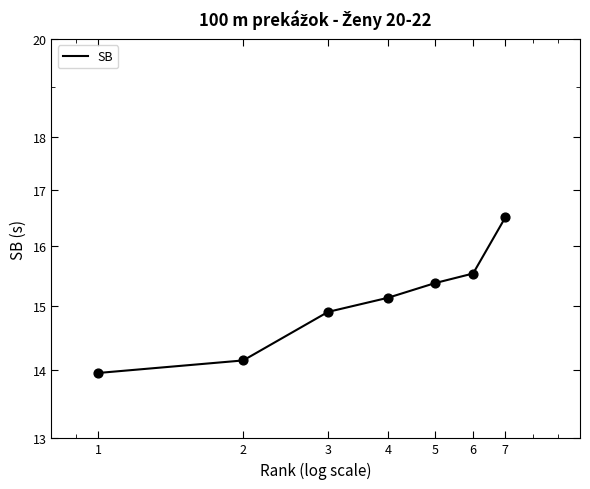

What is the change in value from 2 to 4?

+1.0